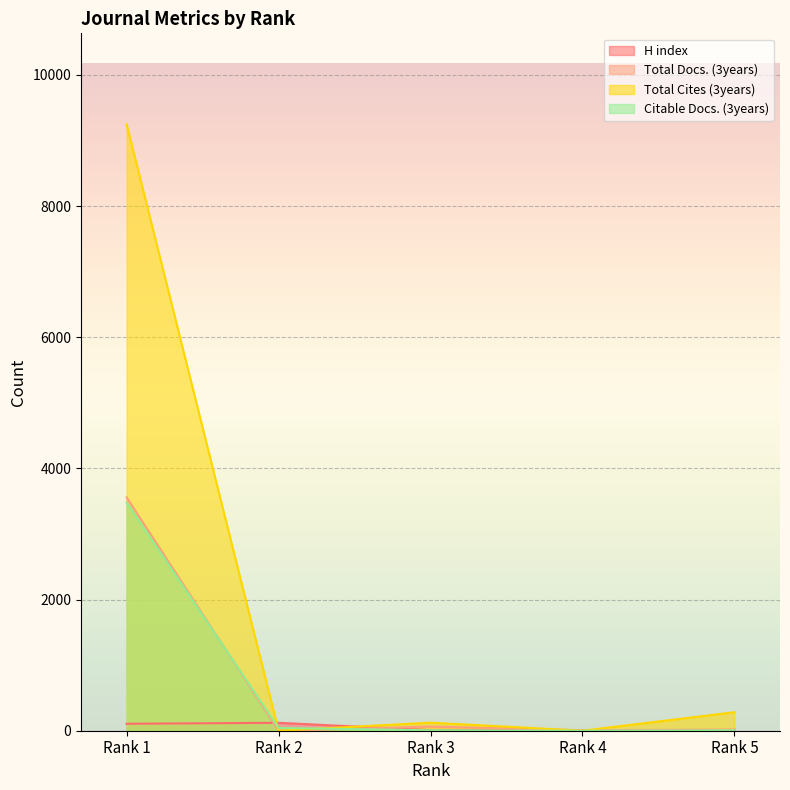

Where do H index and Total Docs. (3years) first cross each other?

Rank 1 and Rank 2